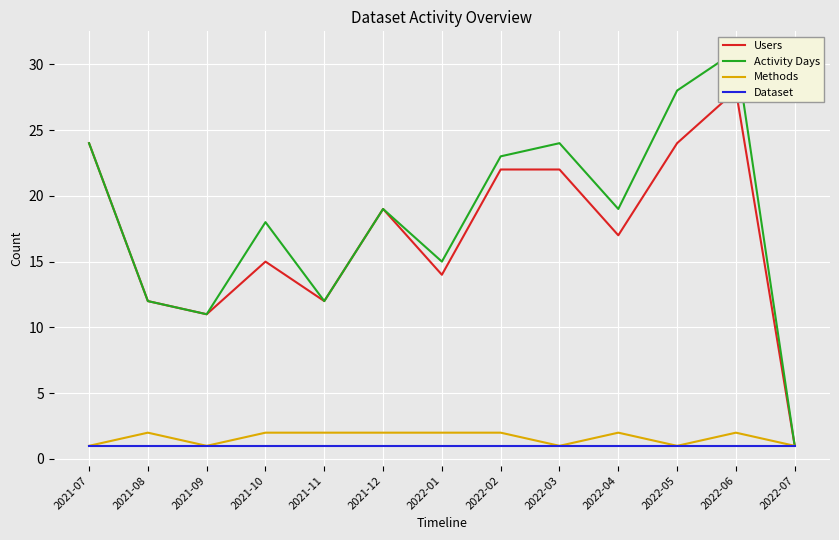

Is this an area chart (filled region under the line)?

No